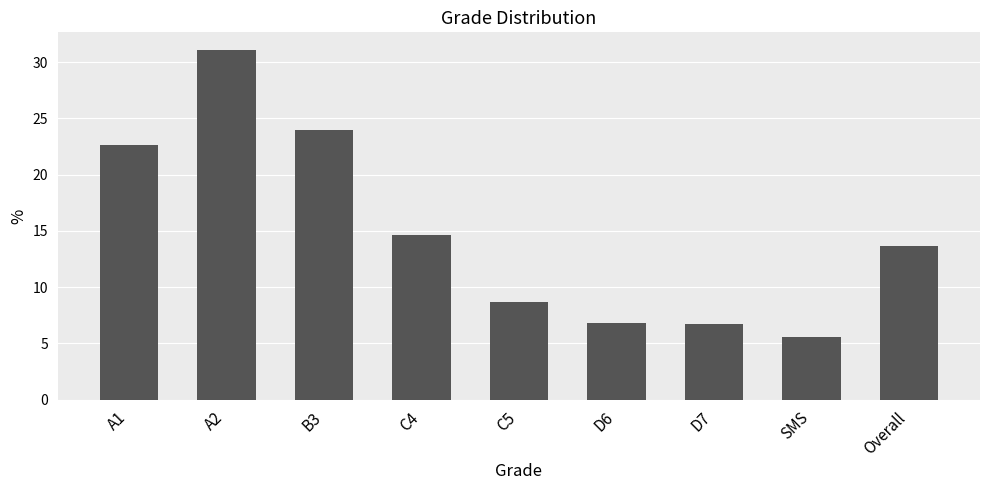

What is the minimum value shown in the chart?

5.6